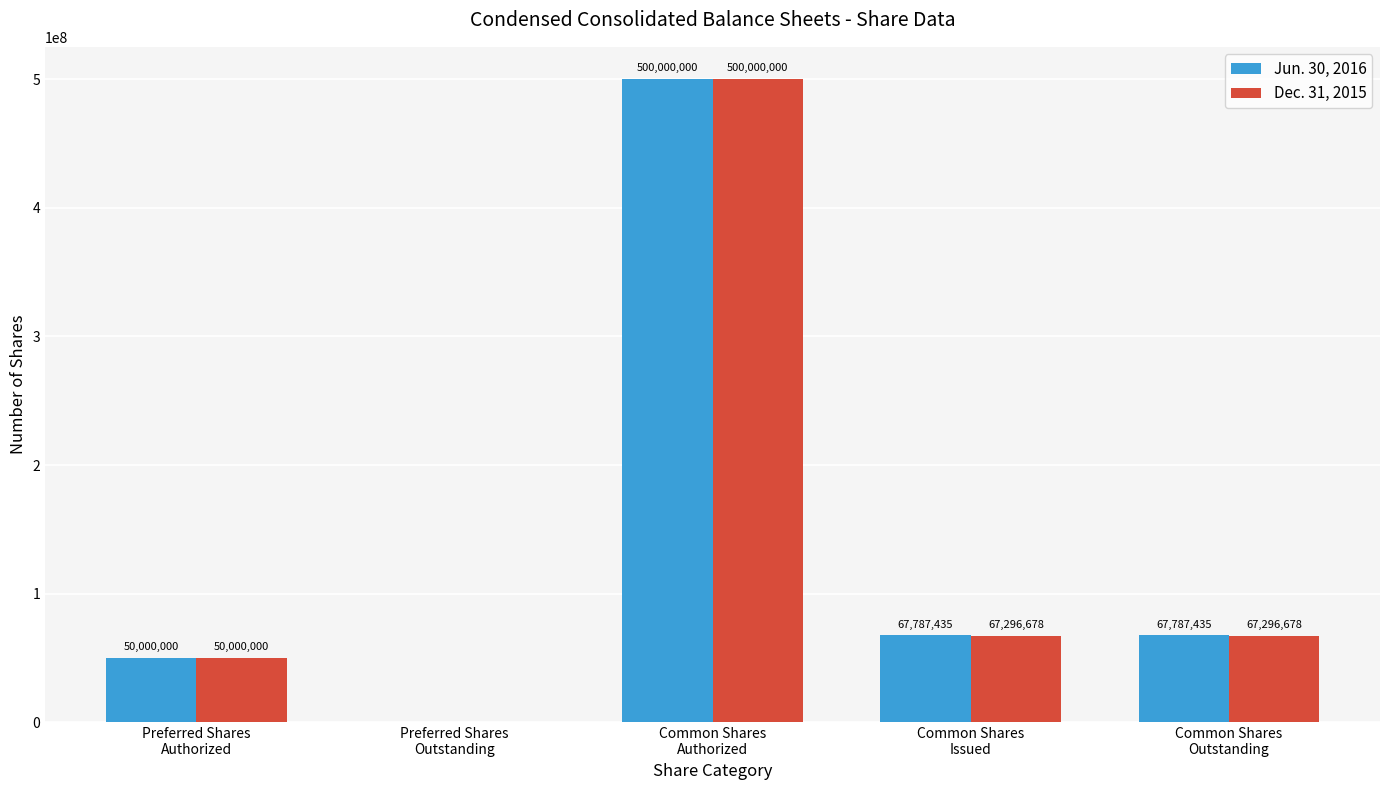

Which series has the largest total across all categories?

Jun. 30, 2016